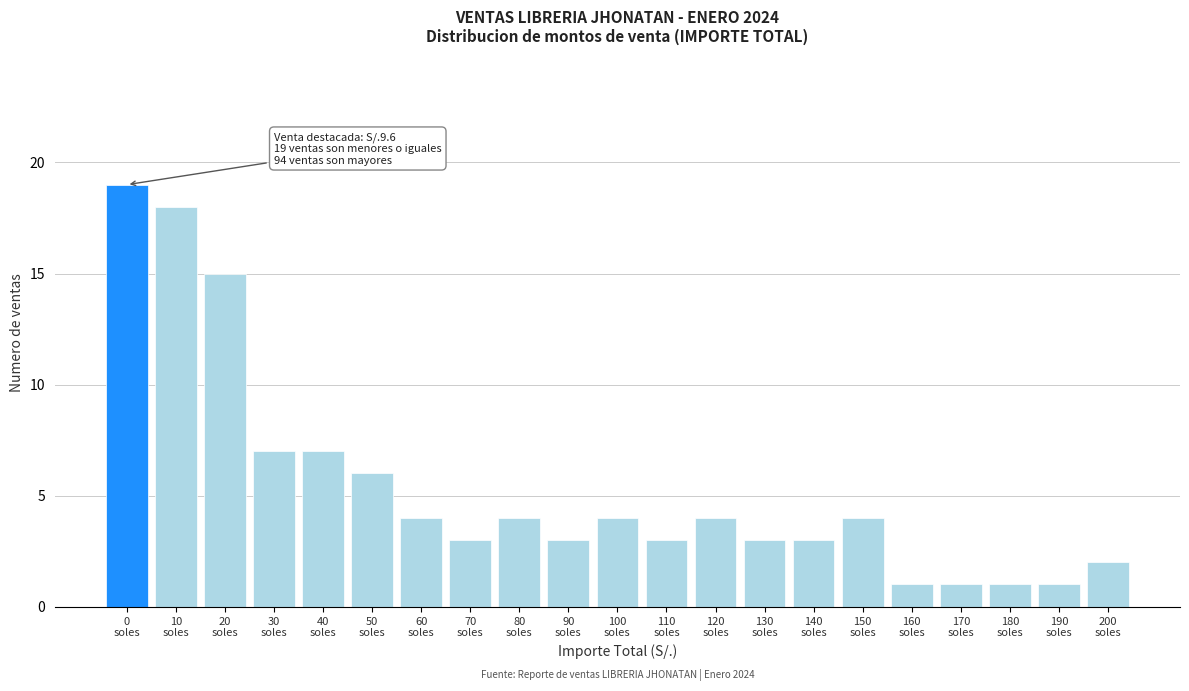

Reading right to left, list all the values displayed in this chart.

2	1	1	1	1	4	3	3	4	3	4	3	4	3	4	6	7	7	15	18	19